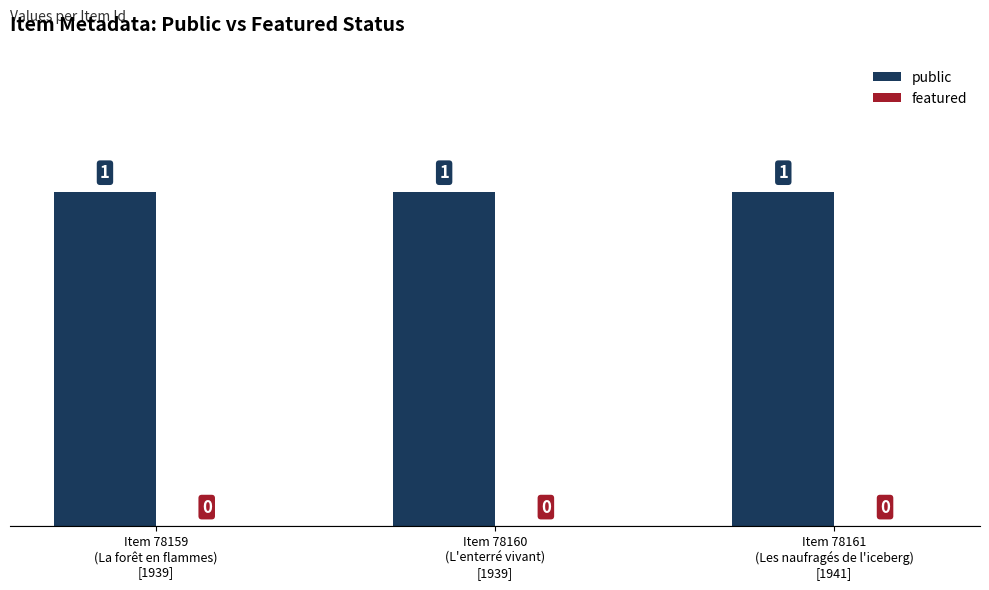

Which category has the lowest value across all series?

Item 78159
(La forêt en flammes)
[1939]